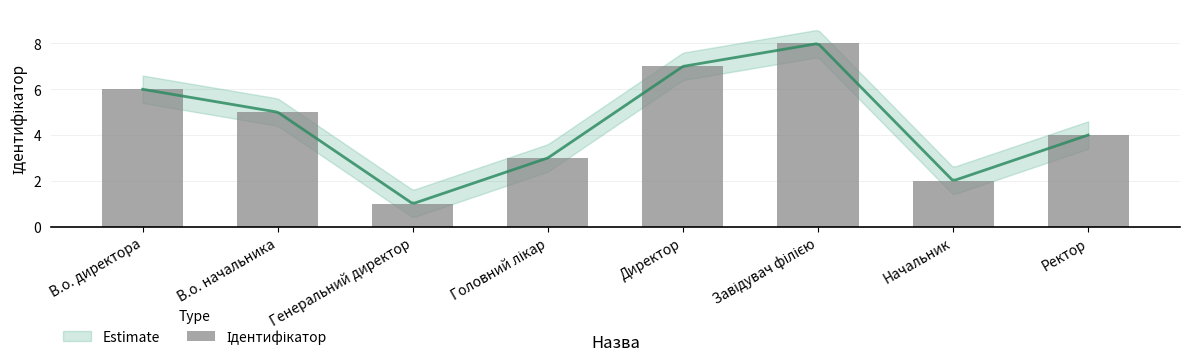

Reading right to left, extract all data points from this chart.

4	2	8	7	3	1	5	6